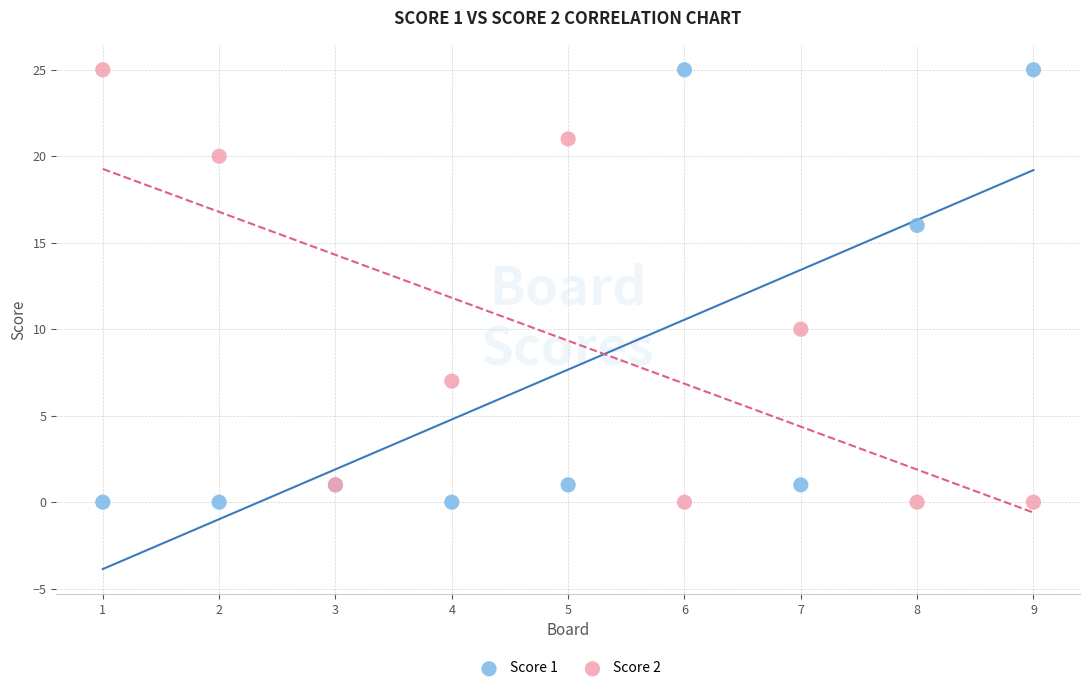

What is the X range (max minus min) for the scatter plot?

8